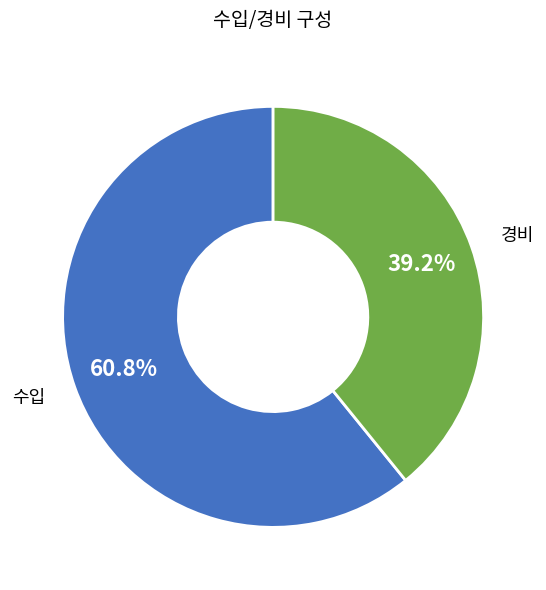

Is there a majority slice in this chart?

Yes